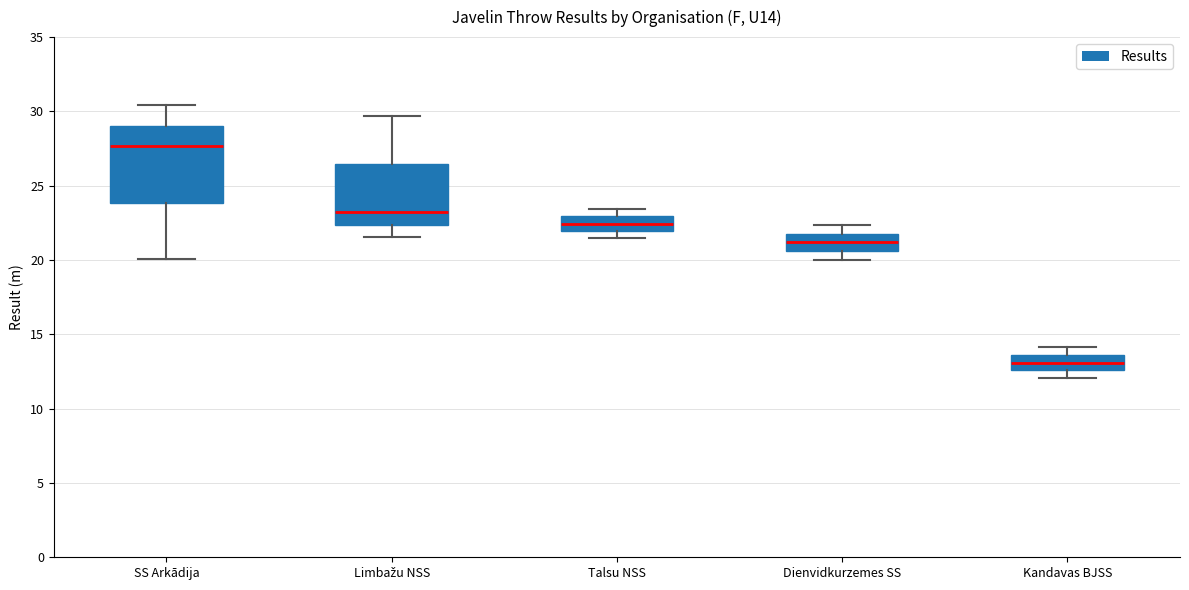

Reading left to right, transcribe this box plot: for each box, give where its median line is, the range the box spans, and where its two whiskers end, as read against the y-axis. The values are not printed on the chart, so give them approximately, as read against the axis.

SS Arkādija: median 27.5, box 24.0 to 29.0, whiskers 20.0 to 30.5
Limbažu NSS: median 23.0, box 22.5 to 26.5, whiskers 21.5 to 29.5
Talsu NSS: median 22.5, box 22.0 to 23.0, whiskers 21.5 to 23.5
Dienvidkurzemes SS: median 21.0, box 20.5 to 22.0, whiskers 20.0 to 22.5
Kandavas BJSS: median 13.0, box 12.5 to 13.5, whiskers 12.0 to 14.0